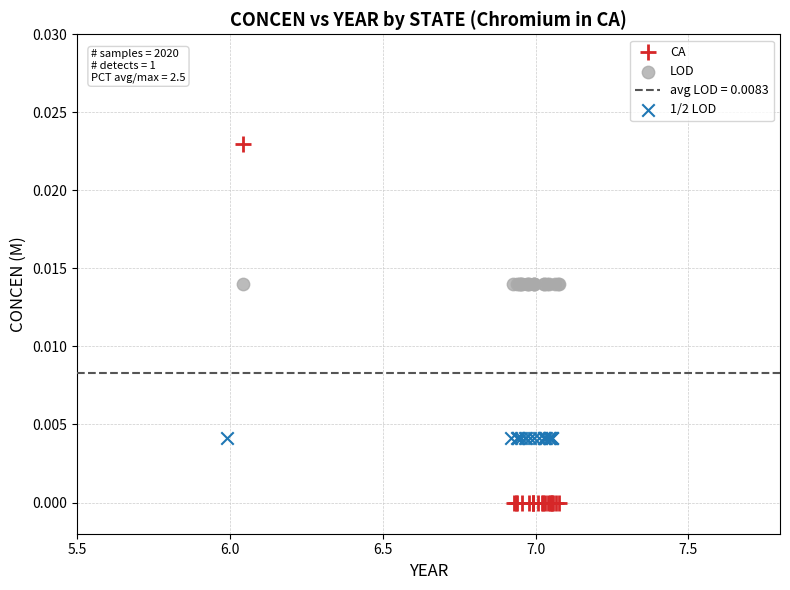

Which series contains the highest Y value?

CA